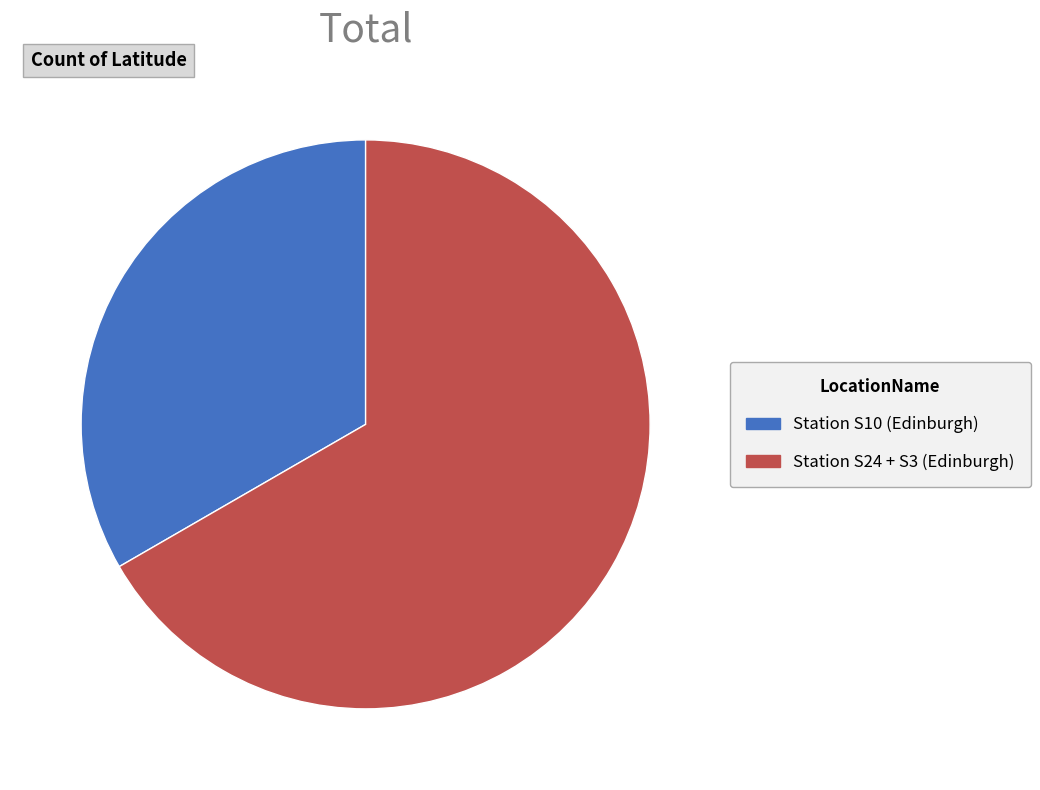

Rank the categories by value from highest to lowest.

Station S24 + S3 (Edinburgh), Station S10 (Edinburgh)